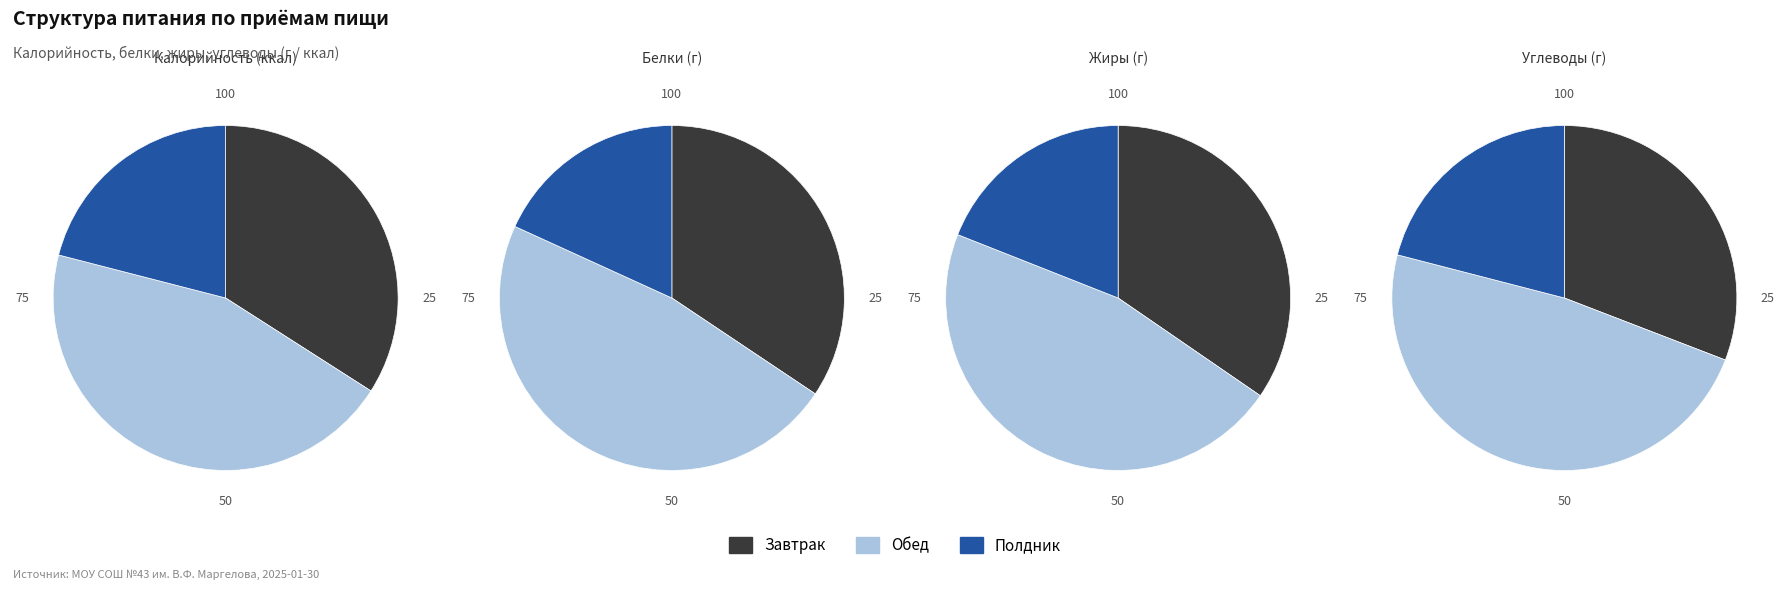

What is the difference between the highest and lowest values at Обед?

705.6